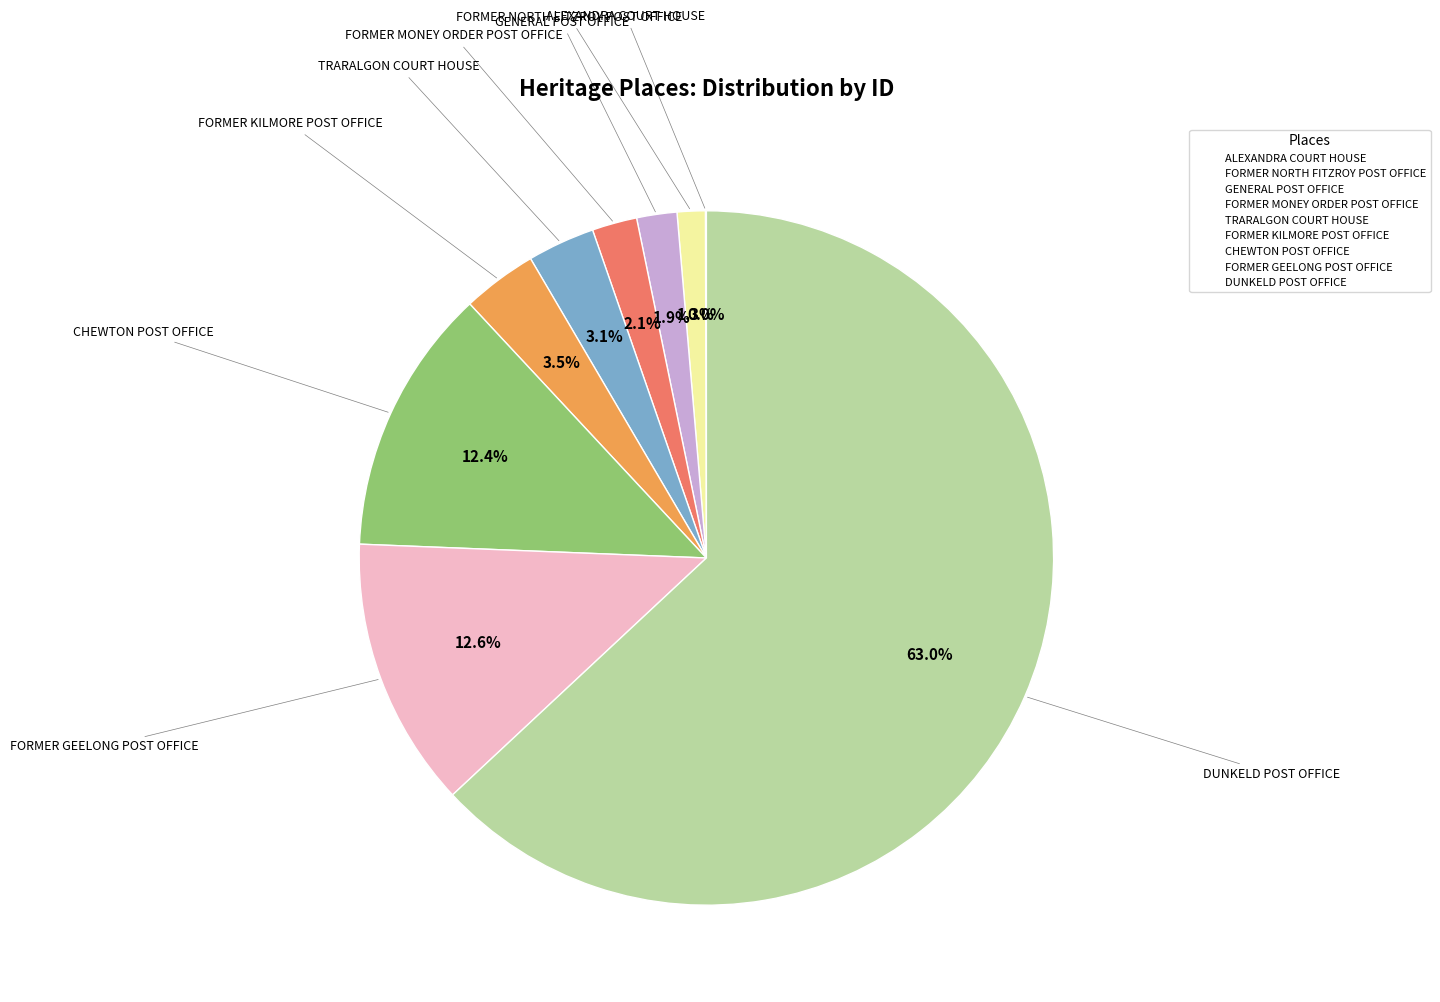

To the nearest percent, what is the combined percentage of CHEWTON POST OFFICE and GENERAL POST OFFICE?

14%